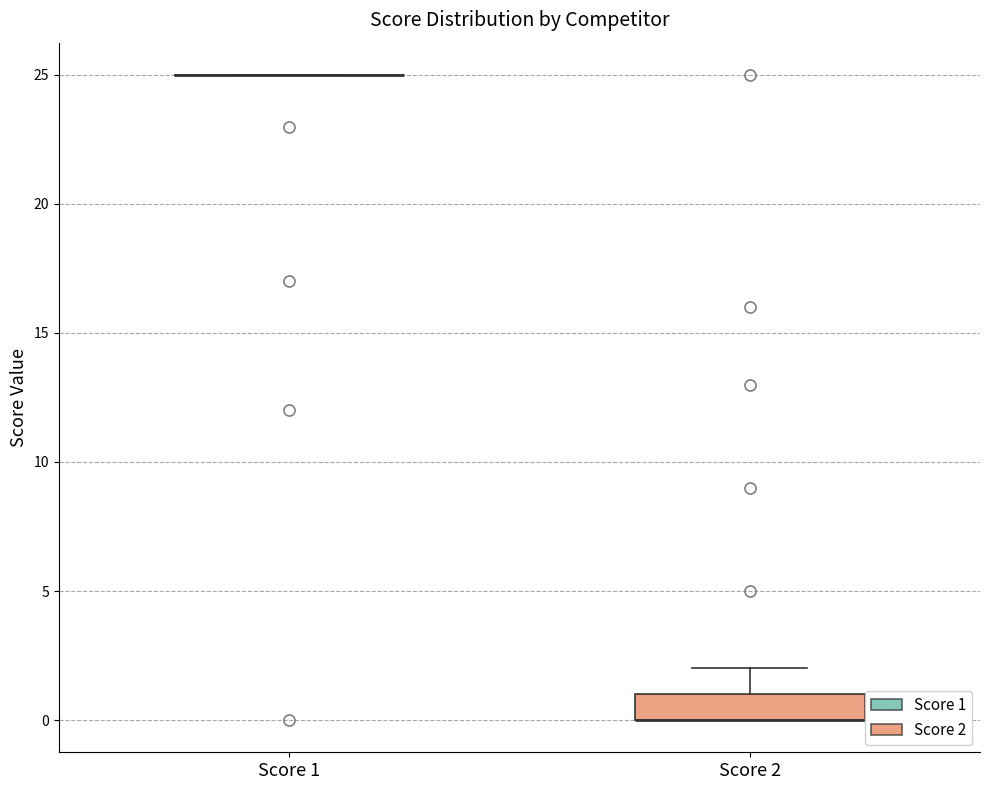

Reading left to right, read every box against the y-axis: the position of its median line, the range the box covers, and the ends of its whiskers. The values are not printed on the chart, so give them approximately, as read against the axis.

Score 1: box collapsed to a line at 25, whiskers 25 to 25
Score 2: median 0 (drawn on the box's lower edge), box 0 to 1, whiskers 0 to 2